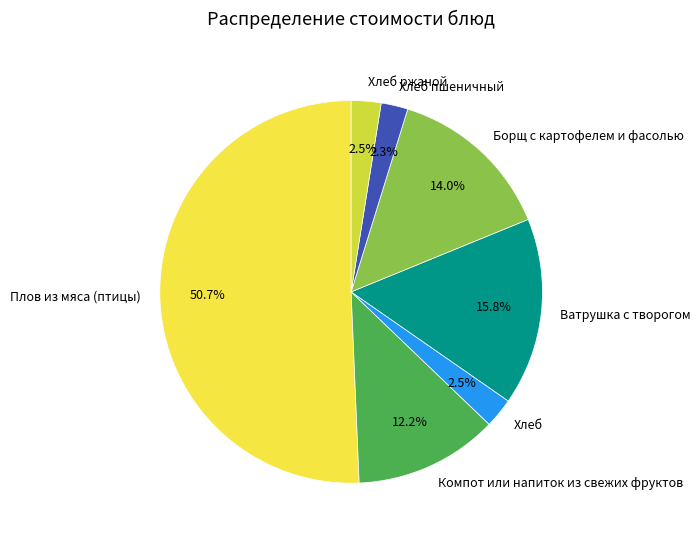

What percentage is NOT represented by Борщ с картофелем и фасолью?

86.0%